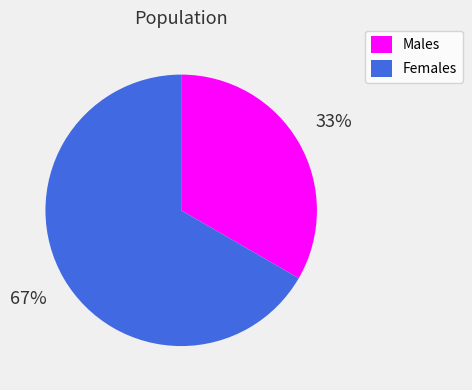

True or false: Males accounts for 33% of the total.

True